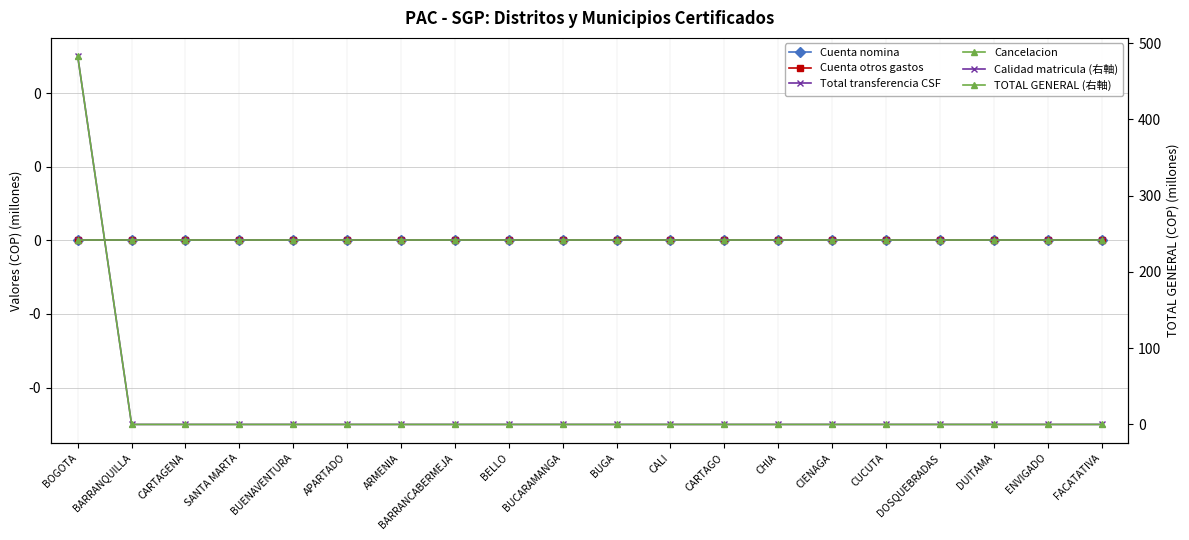

Which category has the highest value across all series?

BOGOTA